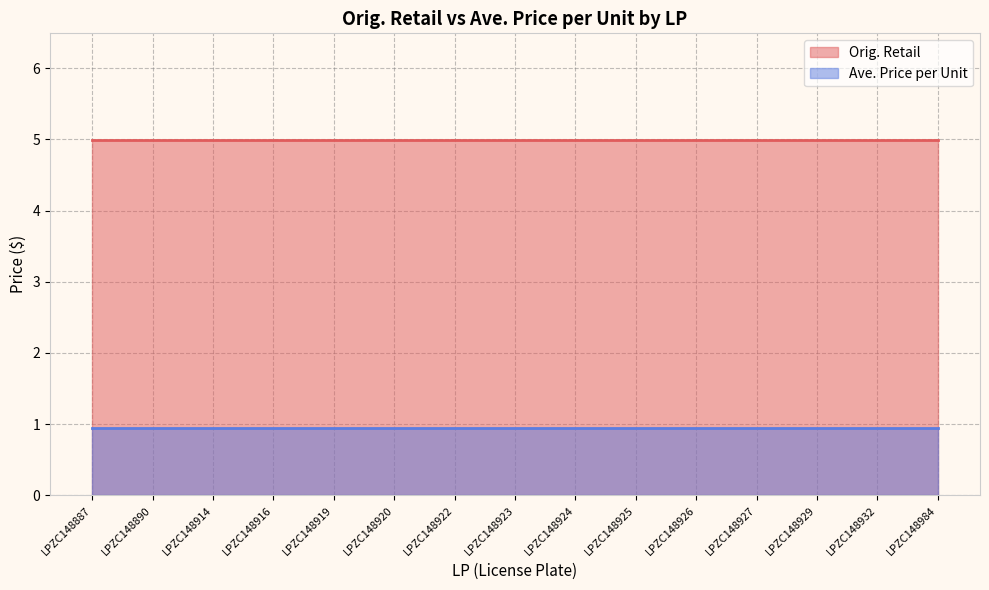

True or false: Ave. Price per Unit has more than 2 points higher than both neighbors.

False